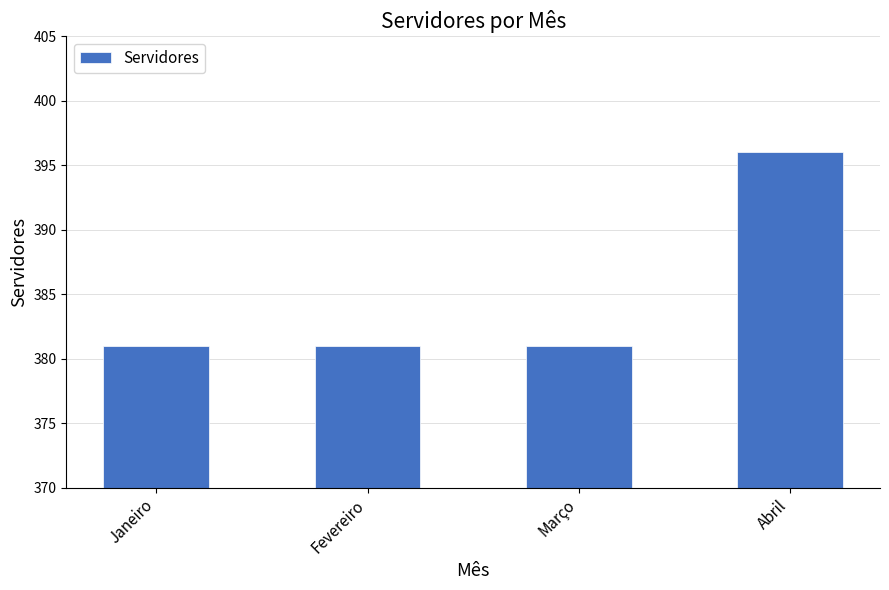

What is the difference between the maximum and minimum values?

15